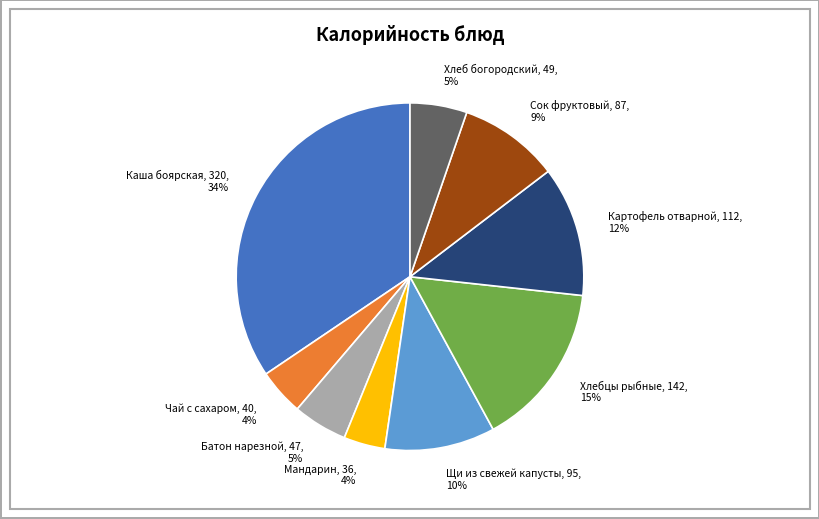

To the nearest percent, what portion does Хлебцы рыбные represent?

15%